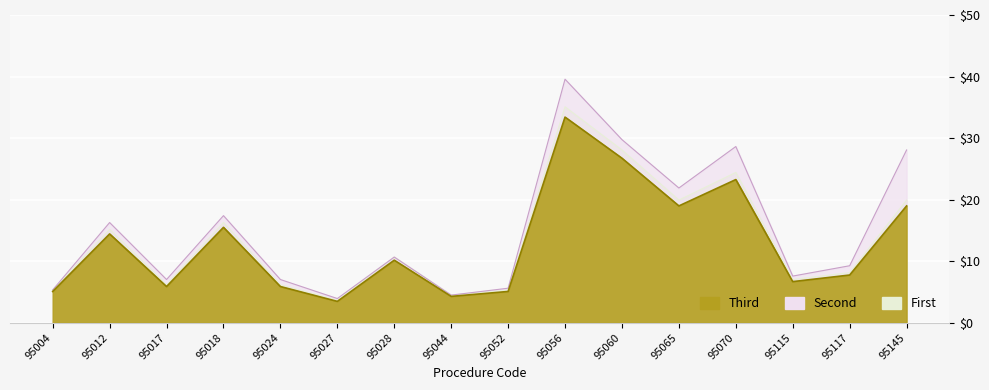

True or false: Second and Third cross at least once.

False